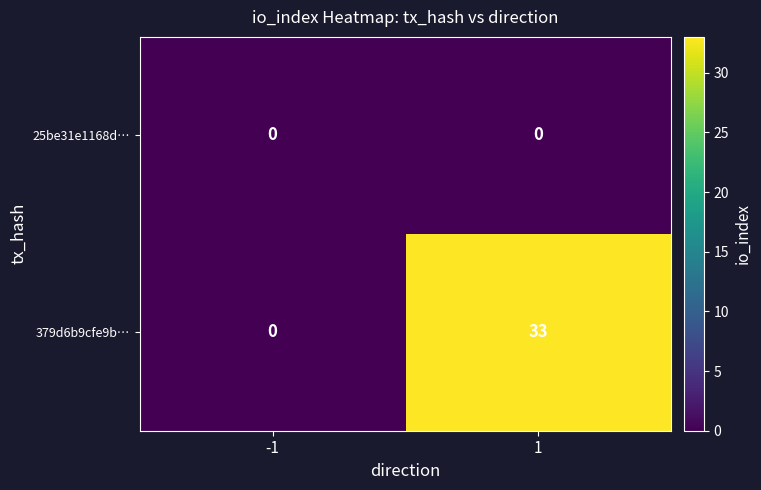

Which series has the largest total across all categories?

379d6b9cfe9b…